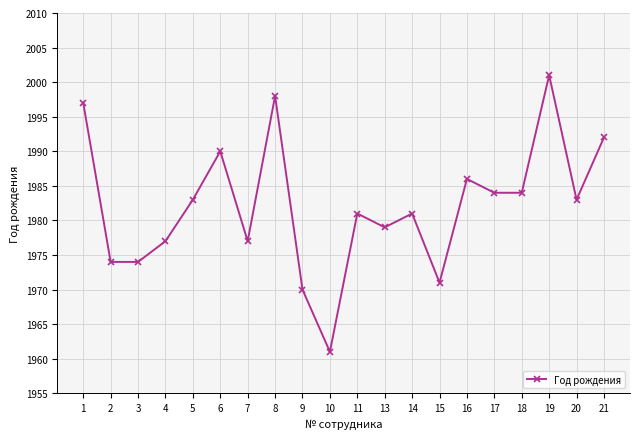

The value at 3 is 1974. True or false?

True